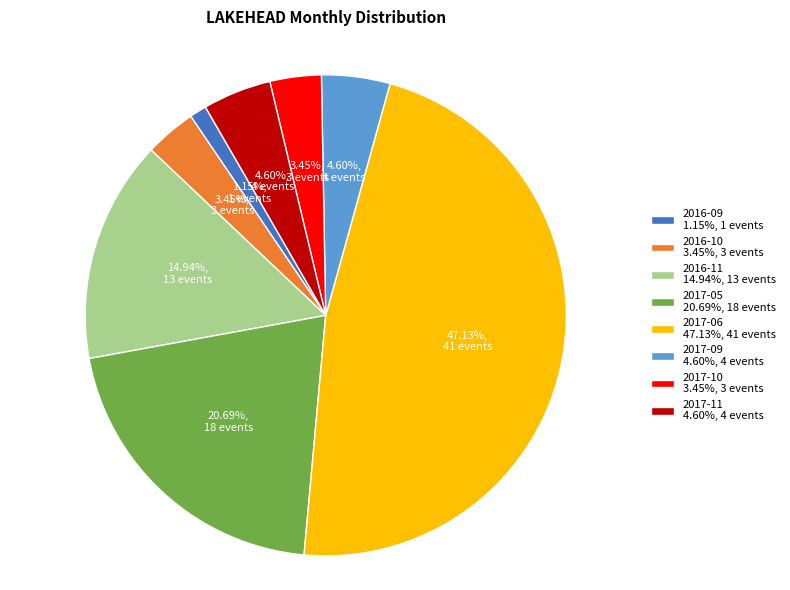

How many segments does this pie chart have?

8